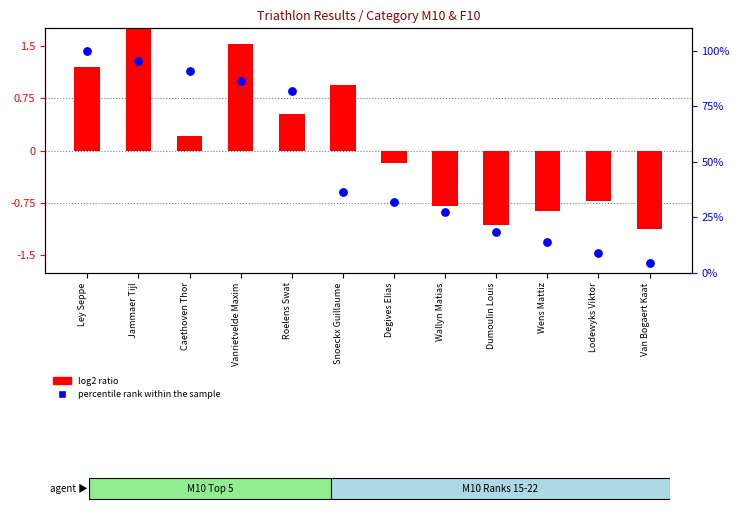

Is the value of log2 ratio at Wallyn Matias greater than the value of percentile rank within the sample at Roelens Swat?

No